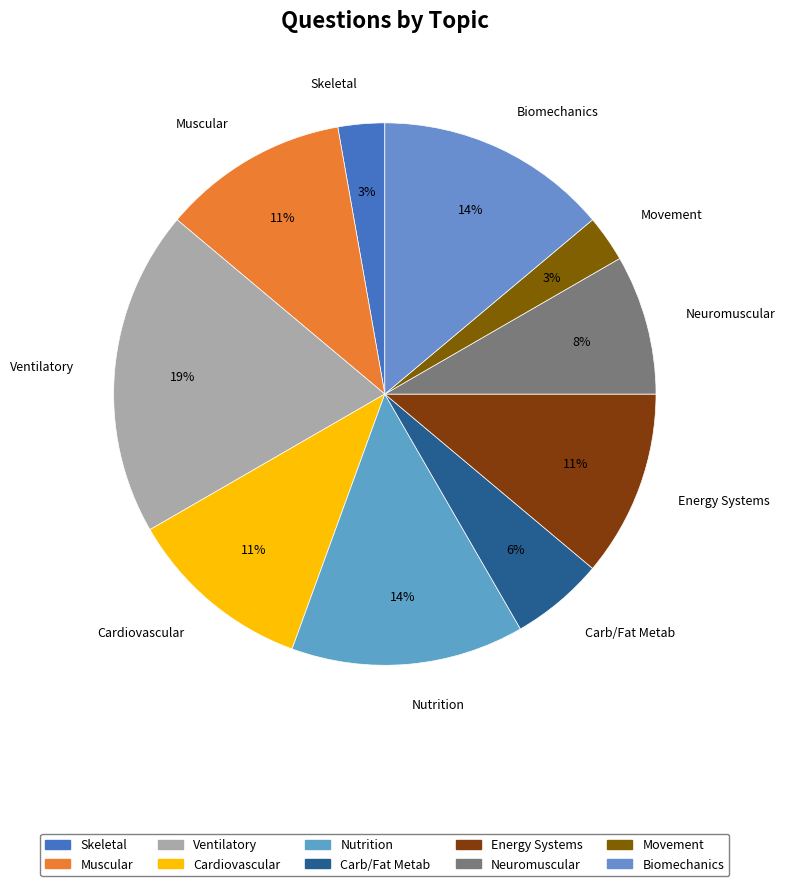

Which slice is the largest?

Ventilatory